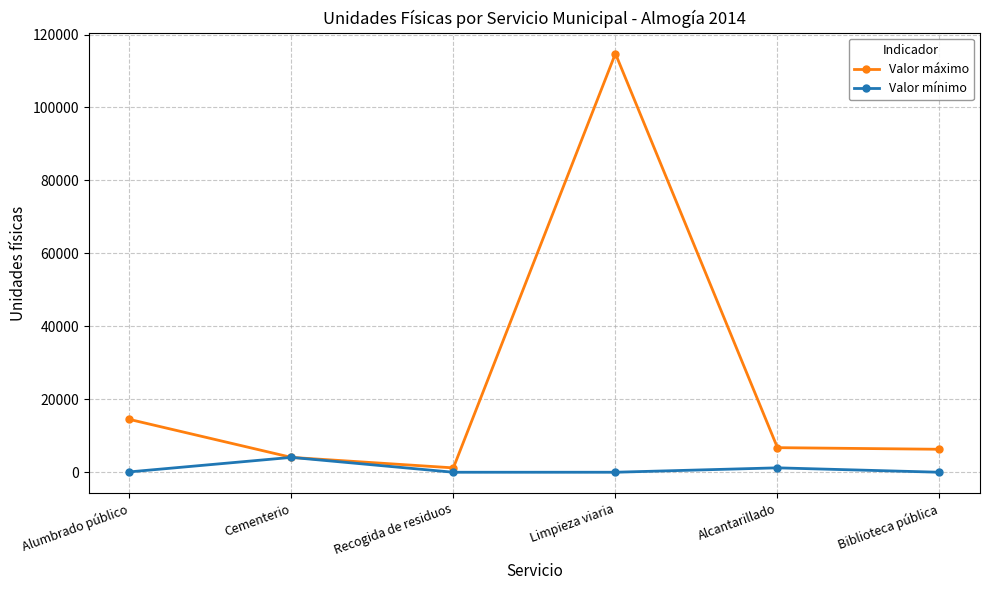

Where is the first local minimum for Valor máximo?

Recogida de residuos